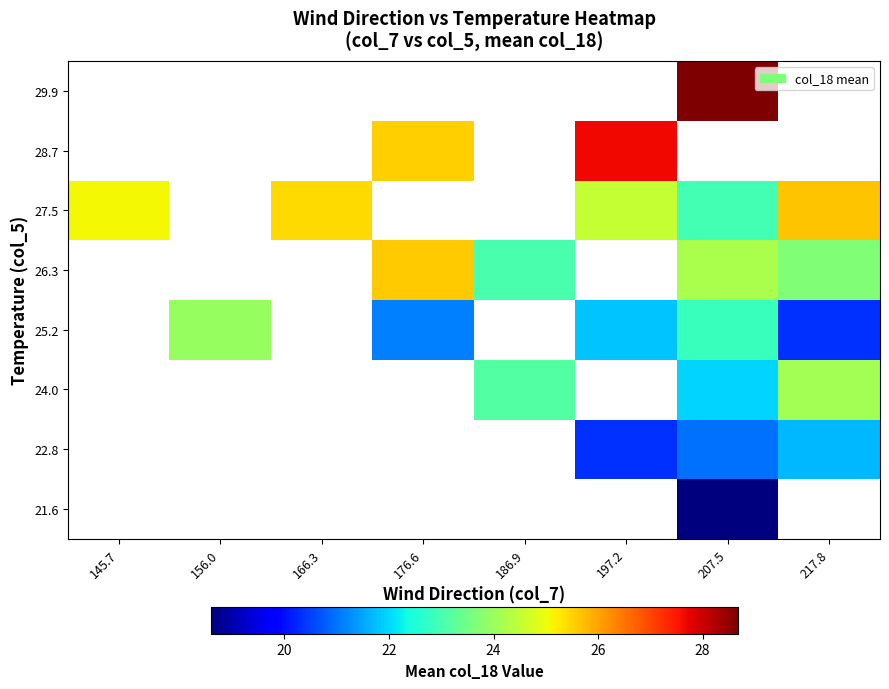

Which series has the widest spread of values?

27.5